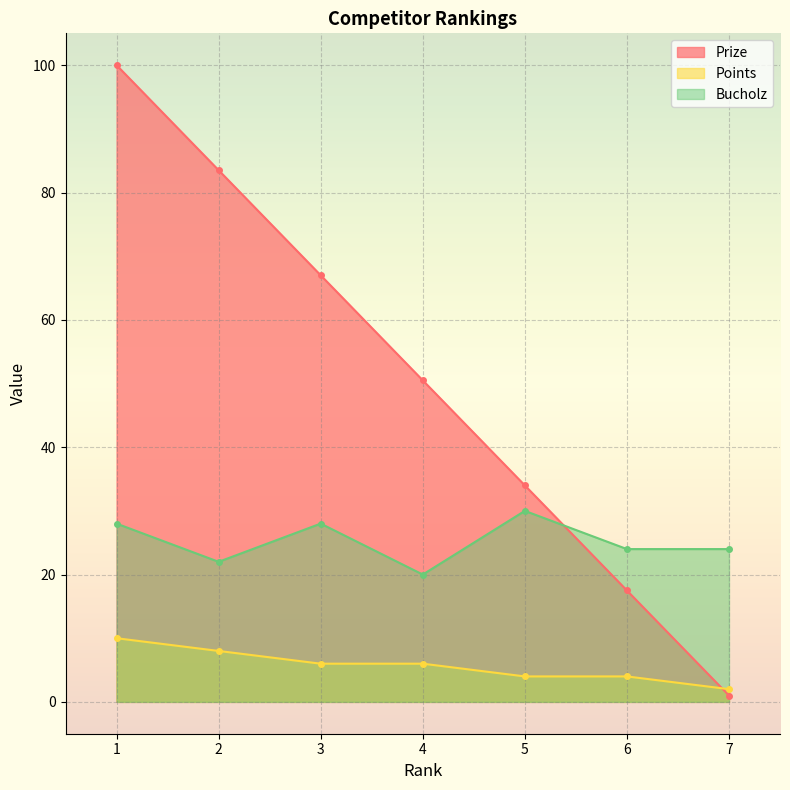

List the series in order of their peak value, highest first.

Prize, Bucholz, Points